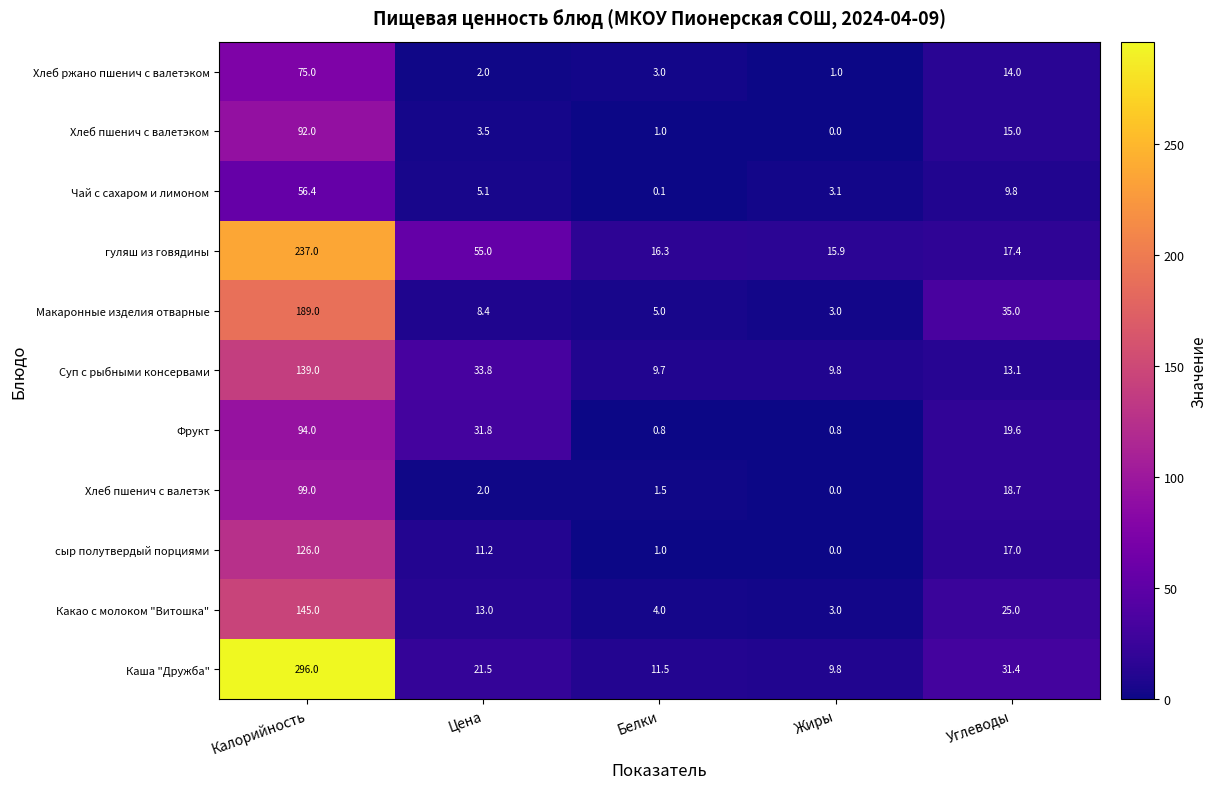

What is the average value of the Чай с сахаром и лимоном series?

14.9